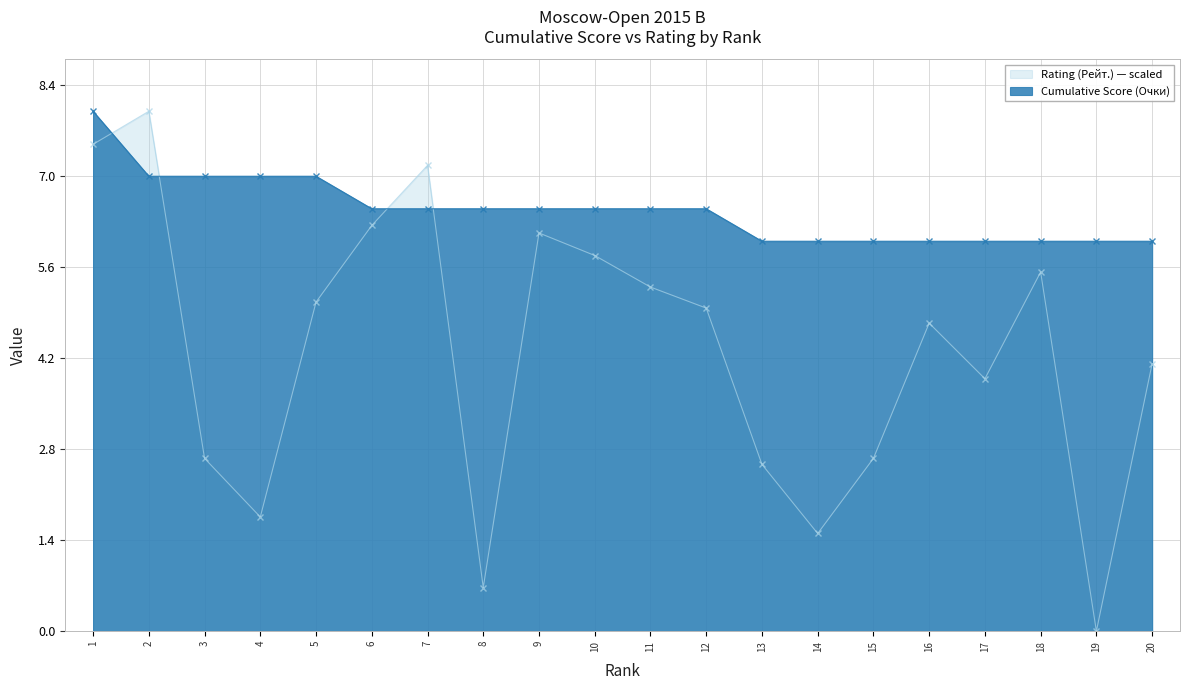

What is the value of the Cumulative Score (Очки) point at the 6th from the left?

6.5